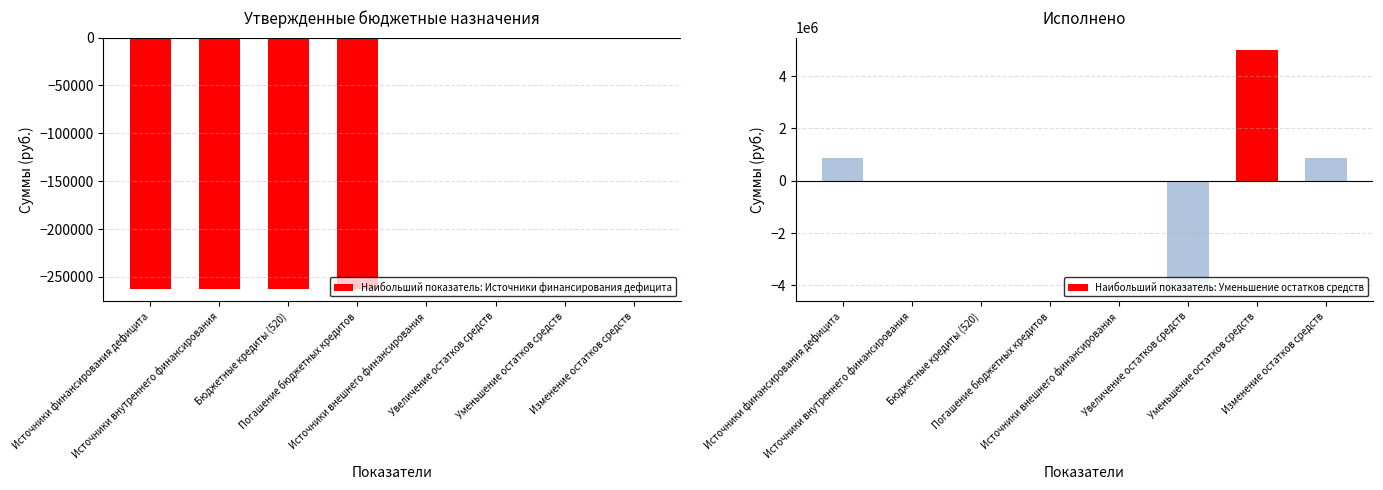

Which series has the widest spread of values?

Исполнено